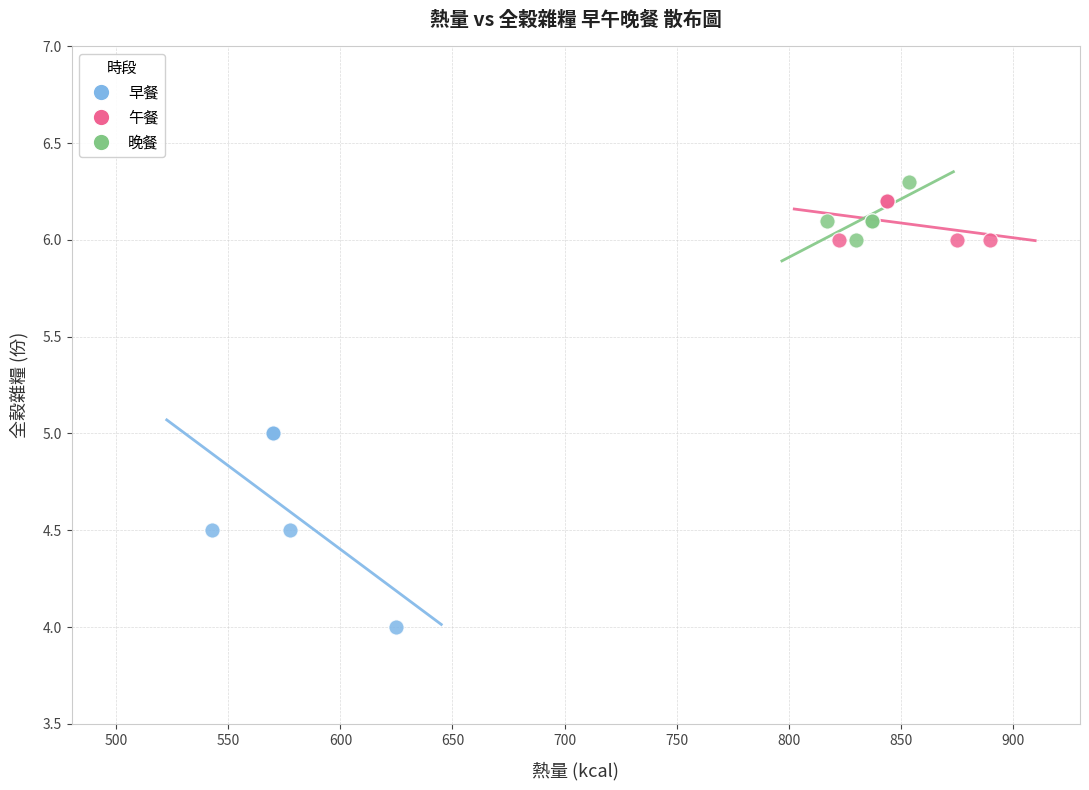

Which series has the widest spread of Y values?

早餐